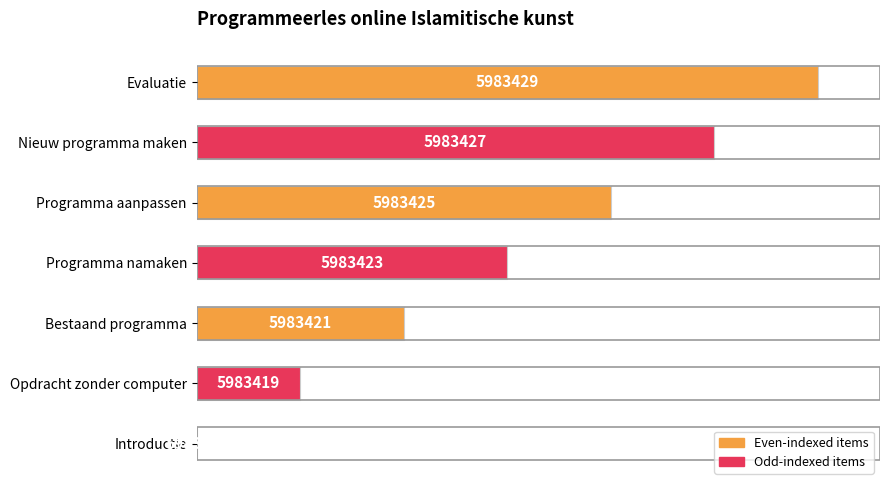

Are the bars horizontal?

Yes